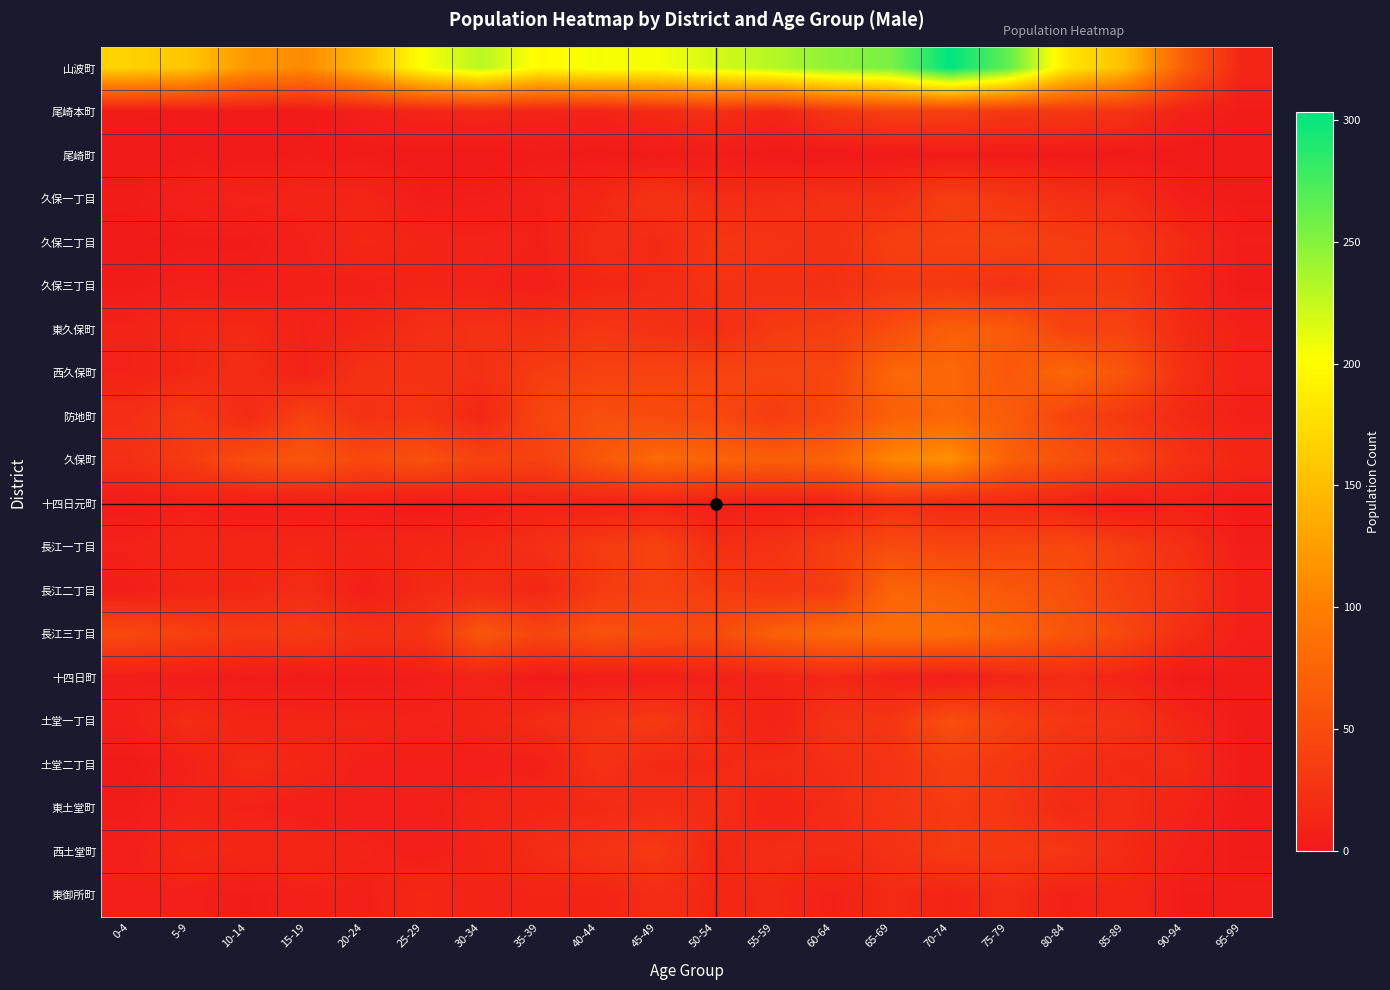

Between 20-24 and 75-79, which is larger?

75-79